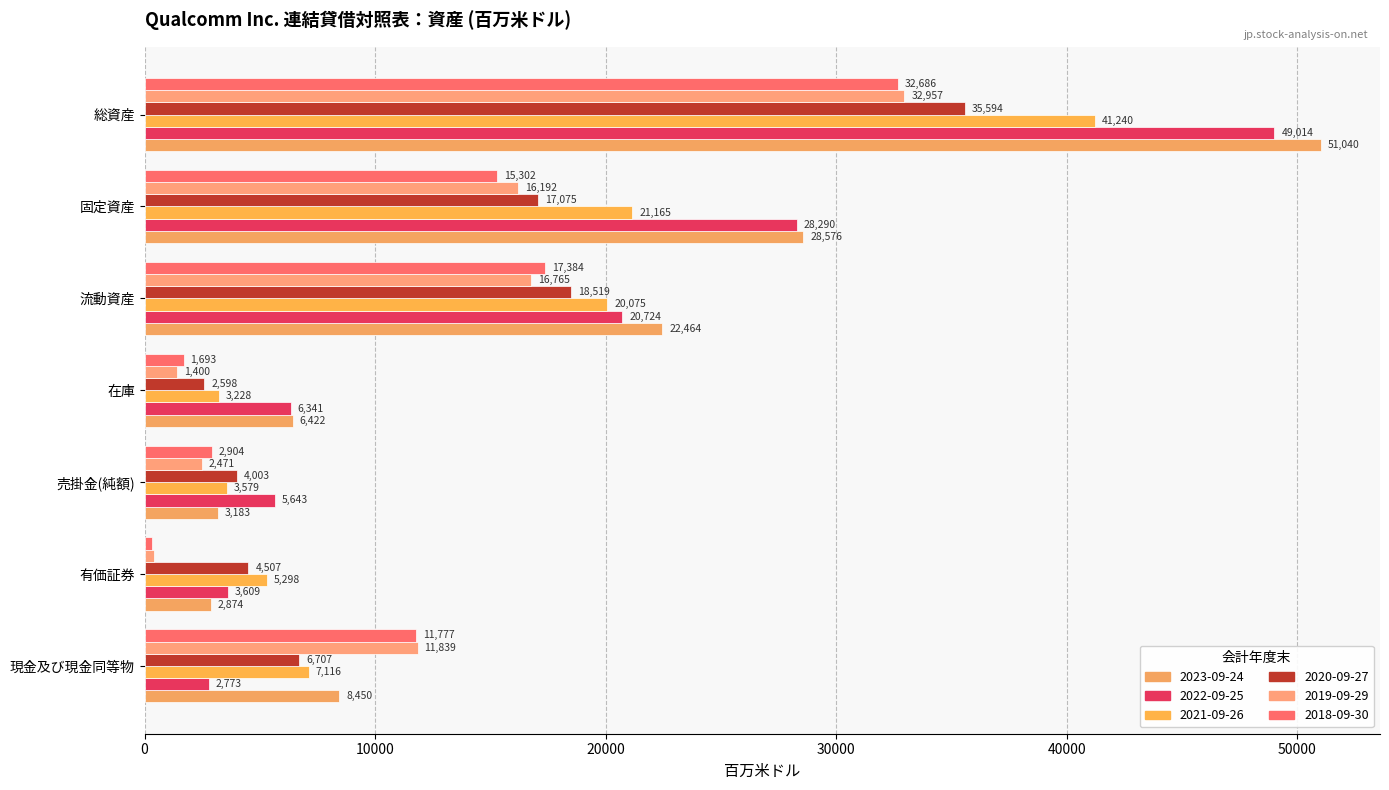

How many data points in 2020-09-27 are less than 6707?

3